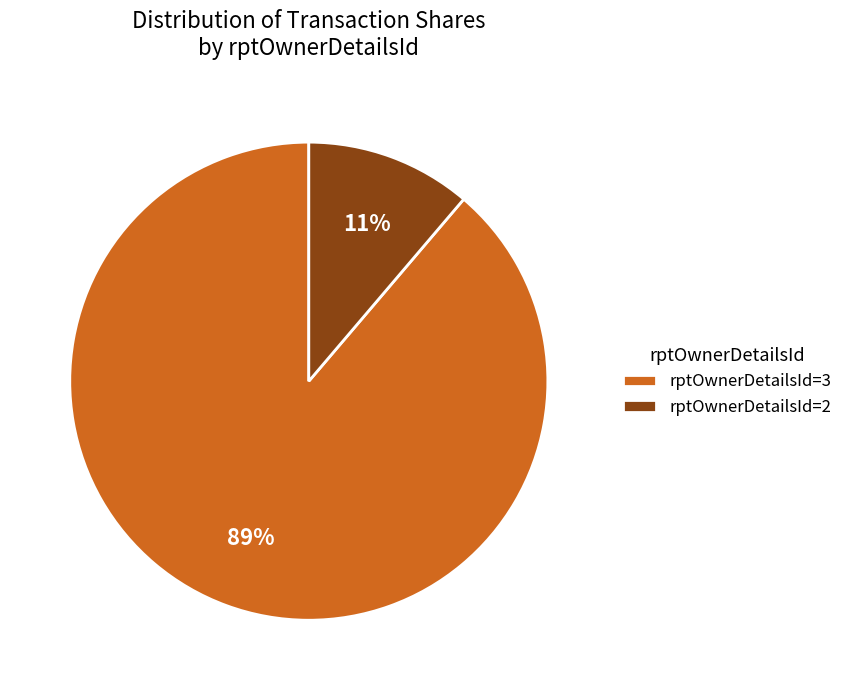

Count the number of slices in the pie.

2